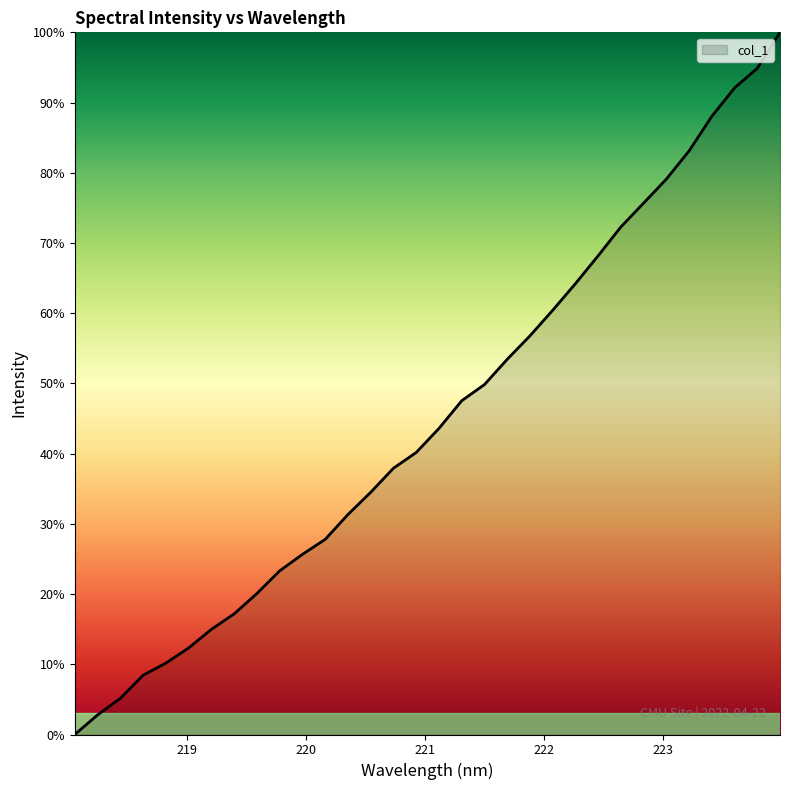

What is the difference between the maximum and second lowest values?

1.0